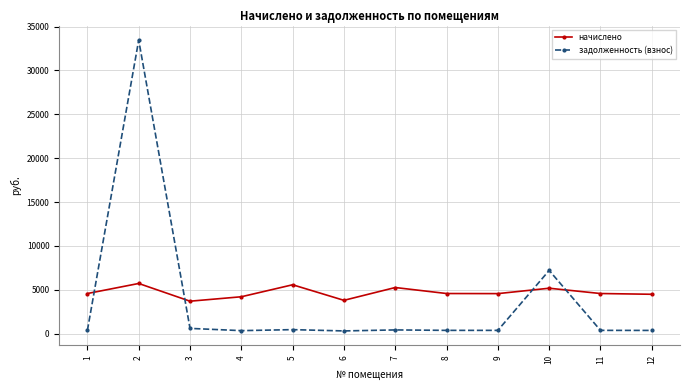

True or false: задолженность (взнос) has more than 1 points higher than both neighbors.

True